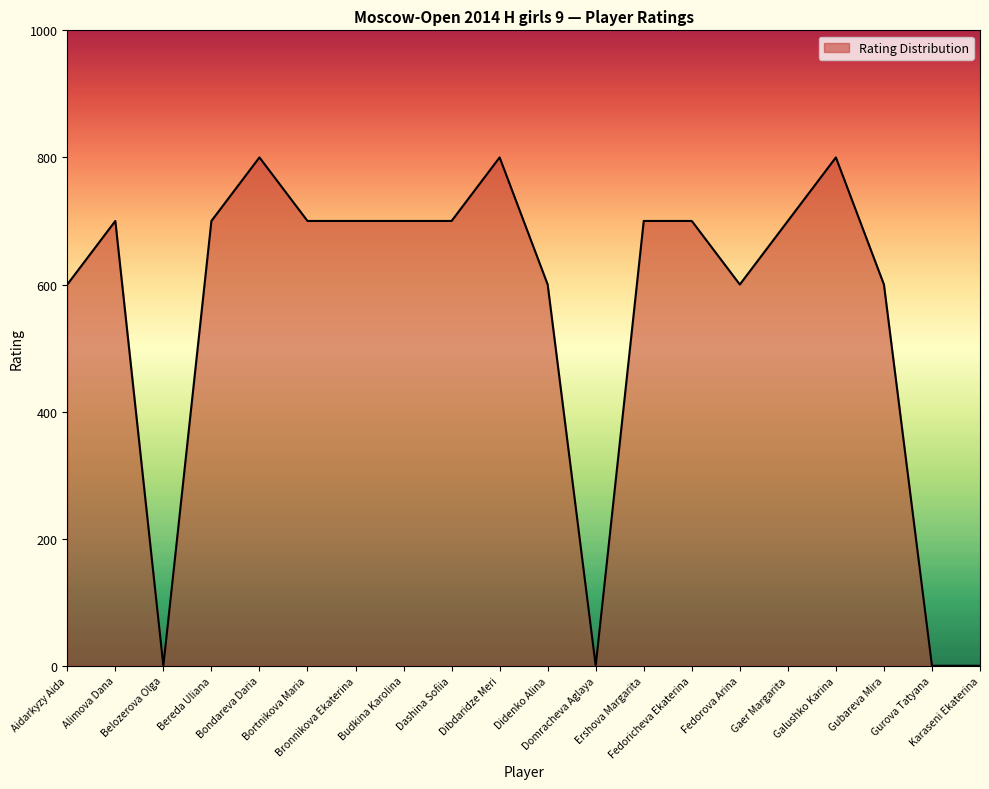

What is the difference between the maximum and minimum values?

800